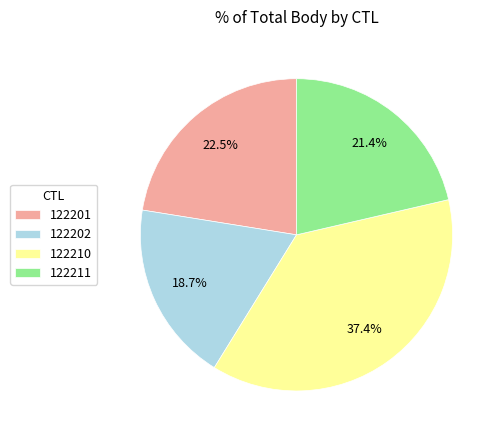

How many slices are in this pie chart?

4